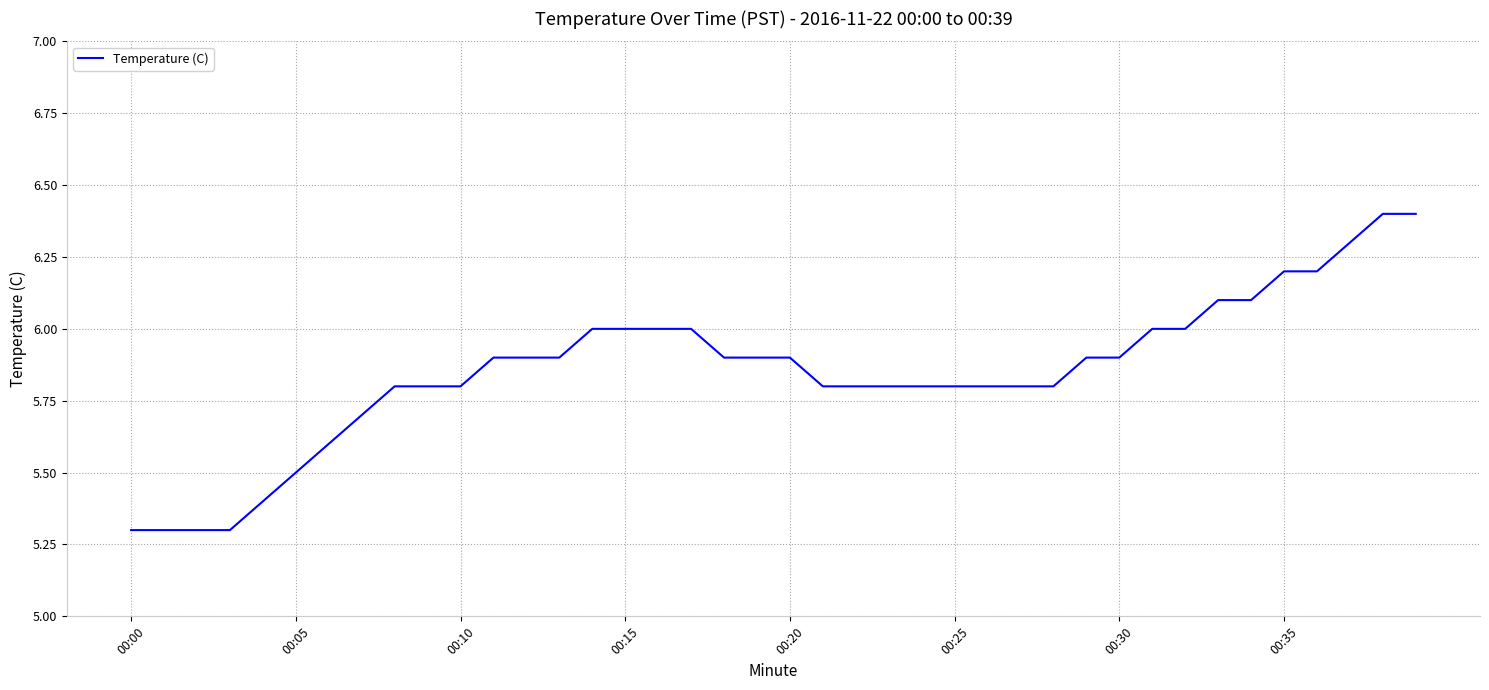

What is the greatest value displayed?

6.4